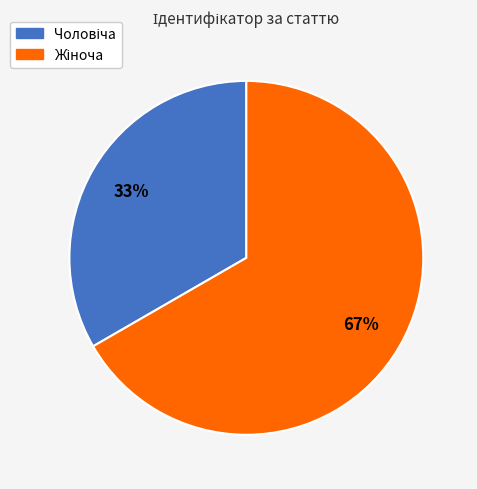

To the nearest percent, what is the average slice percentage?

50%